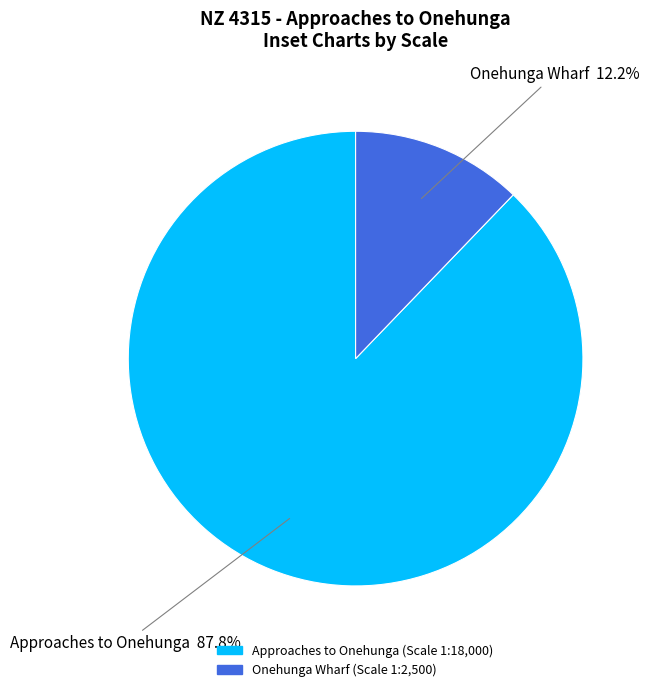

Does Approaches to Onehunga represent more than half of the total?

Yes